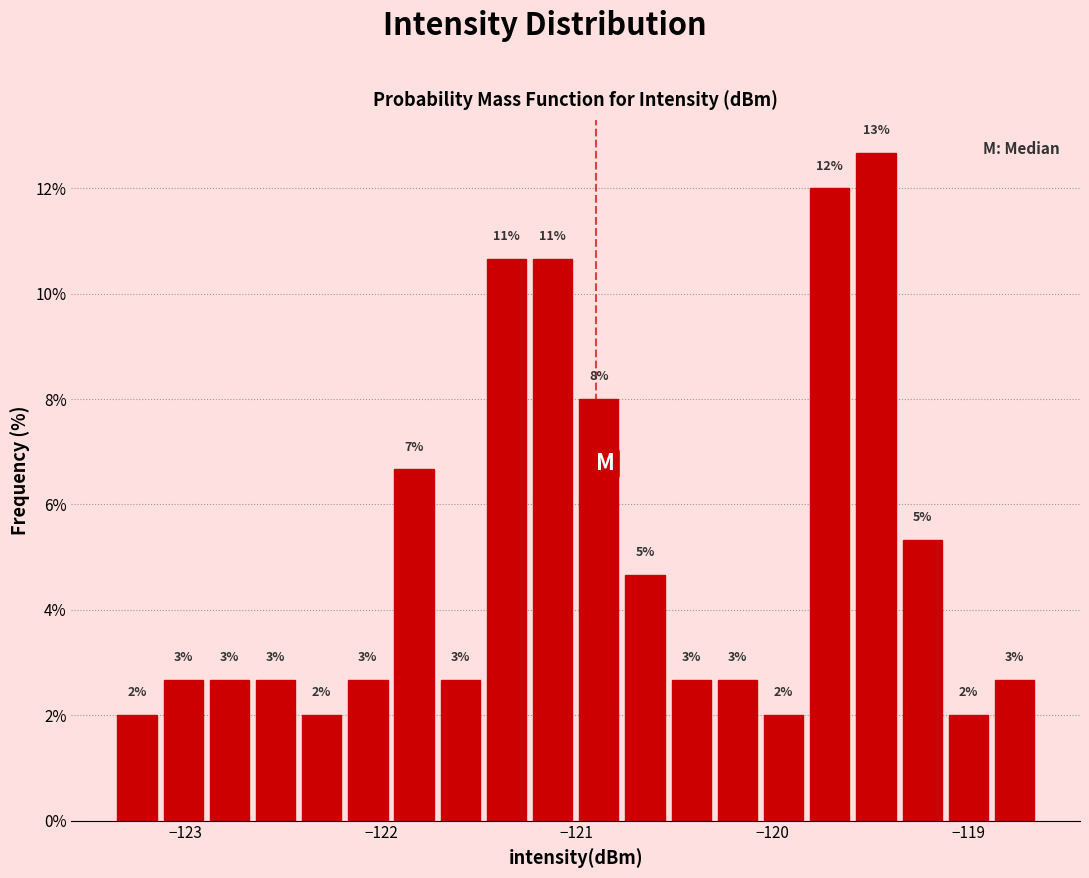

Around what value on the x-axis is the tallest bar? Give the approximate position of its centre, as read against the axis.

-119.5